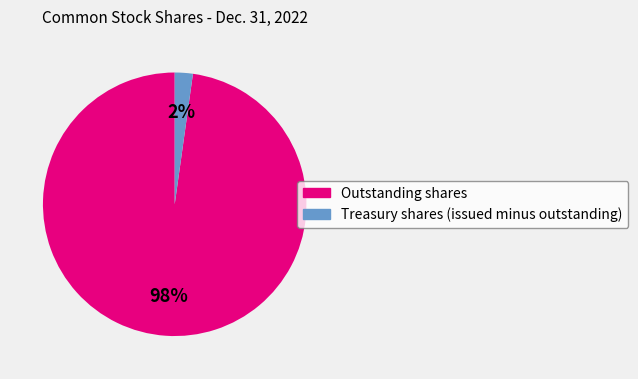

To the nearest percent, what is the difference between the largest and smallest slice percentages?

96%